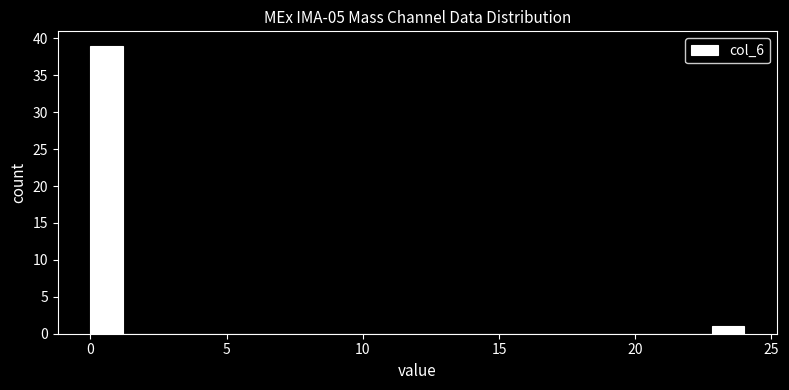

Around what value on the x-axis is the tallest bar? Give the approximate position of its centre, as read against the axis.

0.5